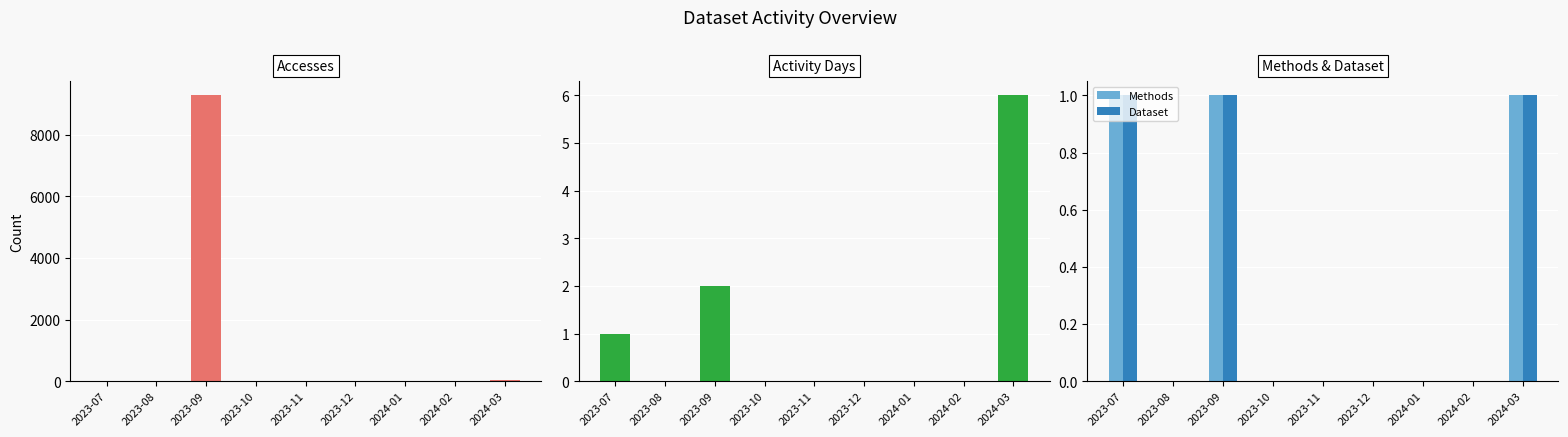

The value of Methods at 2023-10 is 0. True or false?

True